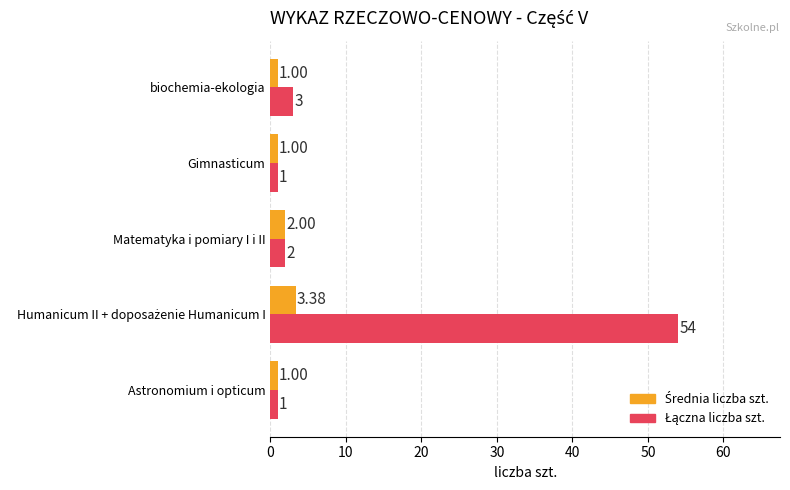

What is the total value across all series at Matematyka i pomiary I i II?

4.0